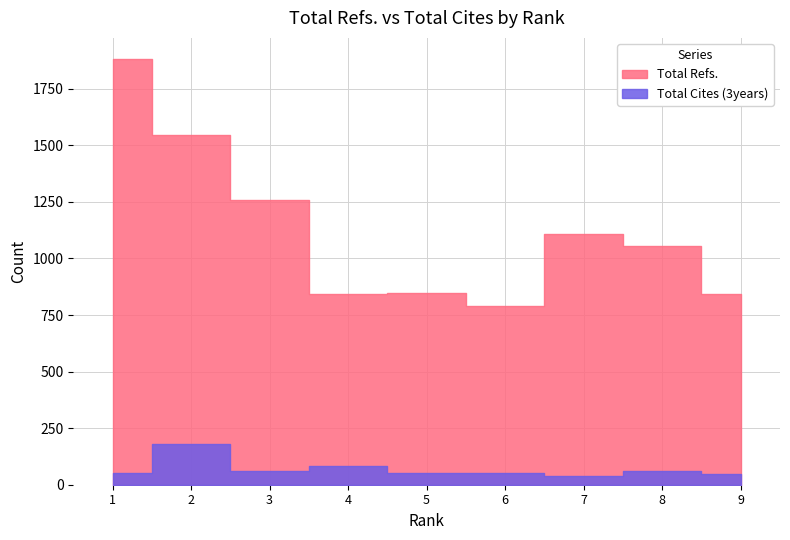

What is the total value across all series at 6?

843